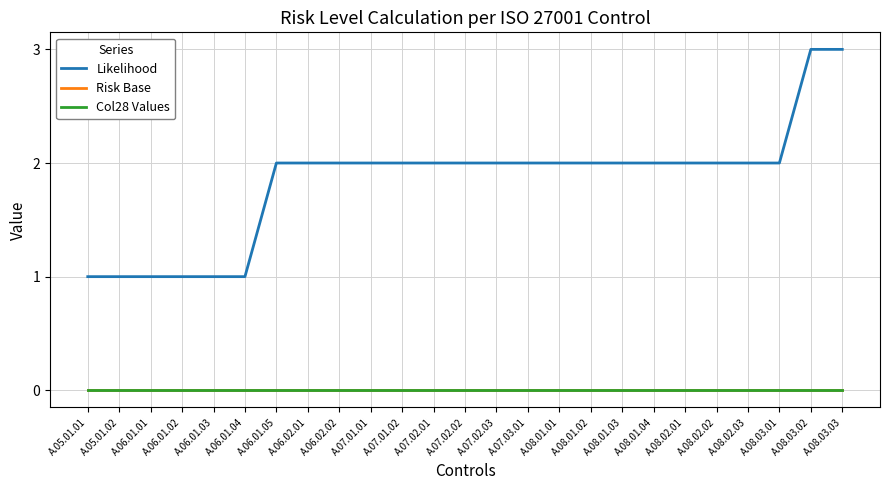

Is this an area chart (filled region under the line)?

No